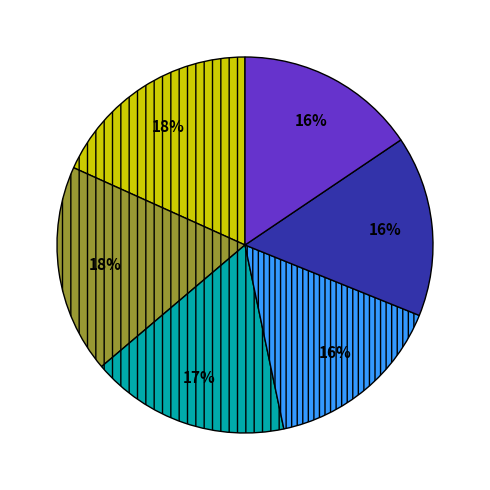

Is there a majority slice in this chart?

No